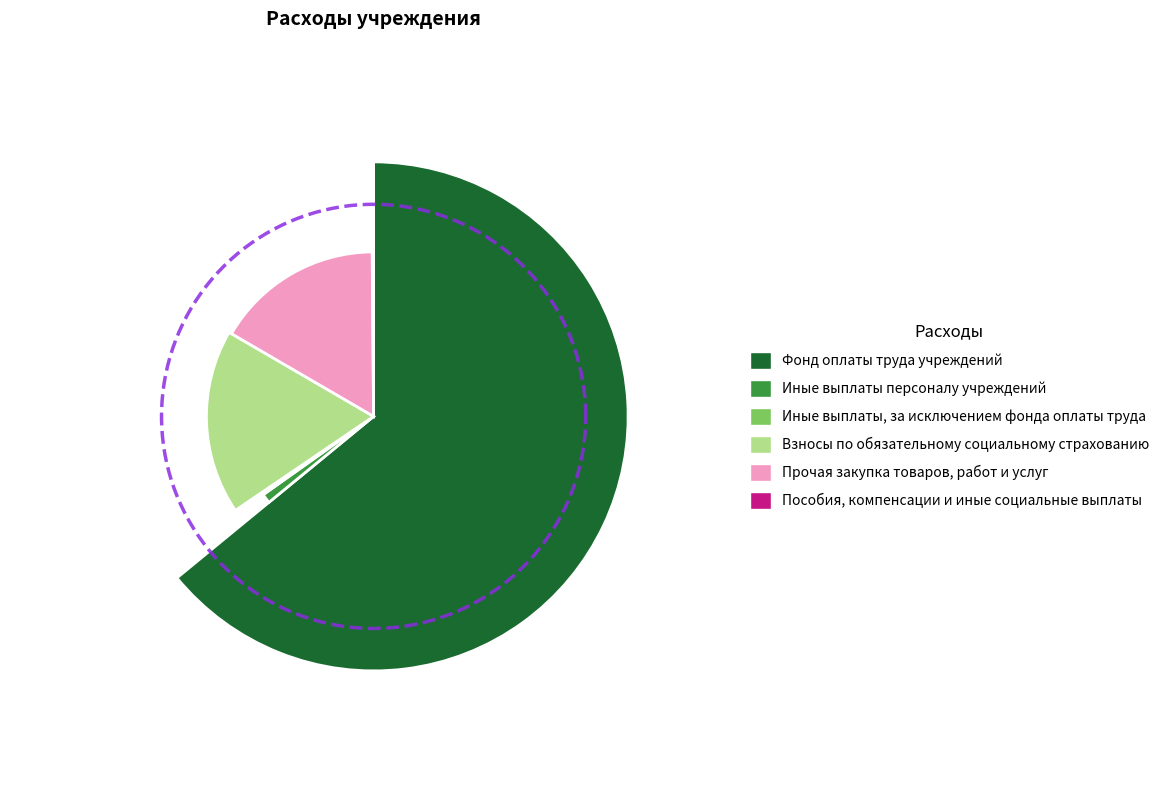

Which category accounts for the majority?

Фонд оплаты труда учреждений